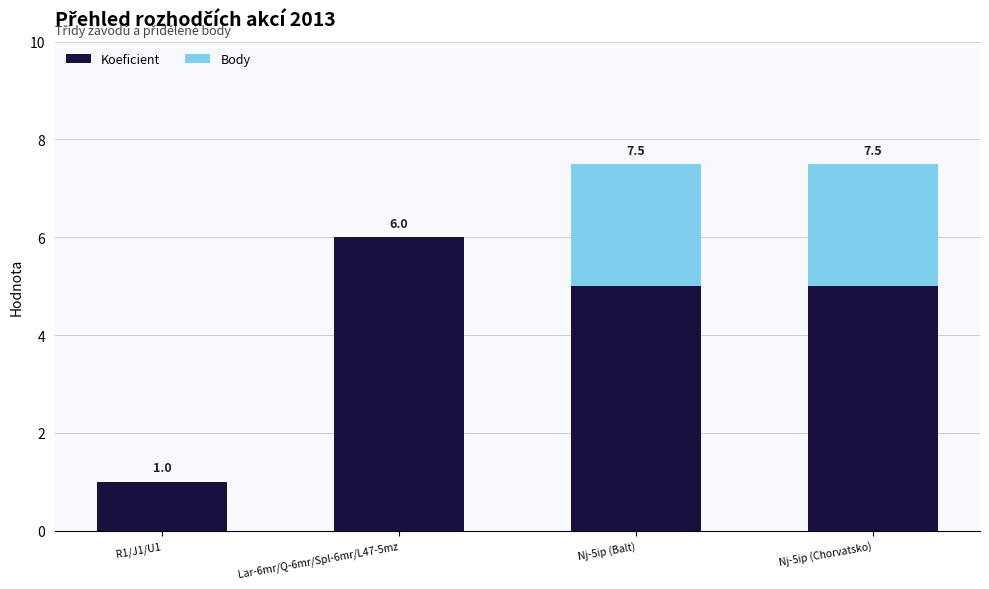

How many categories are shown in the chart?

4